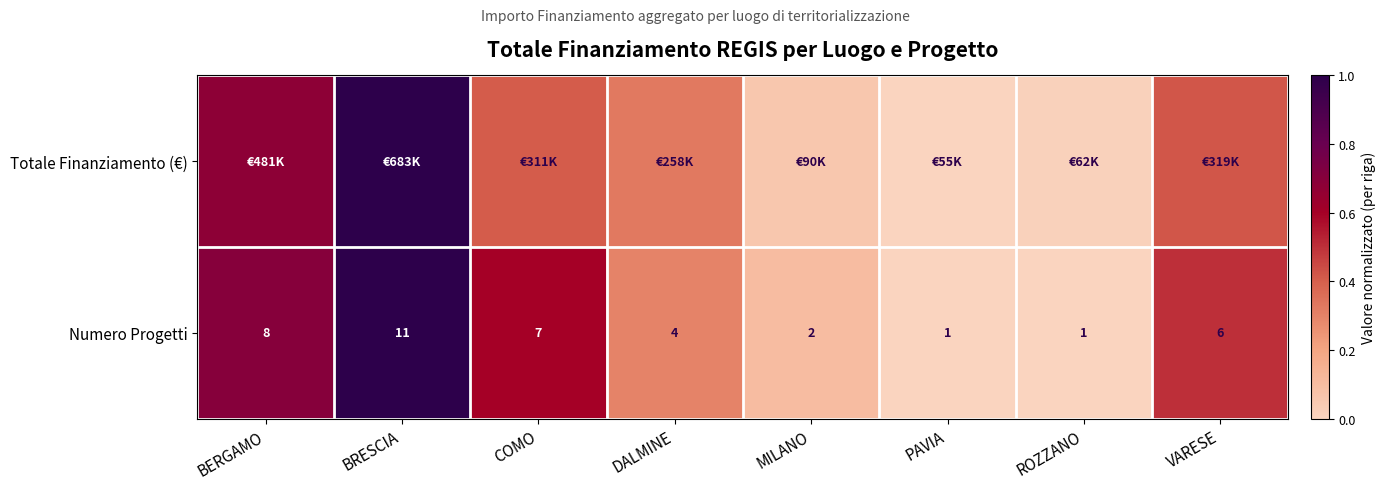

At which category does the chart reach its minimum across all series?

PAVIA